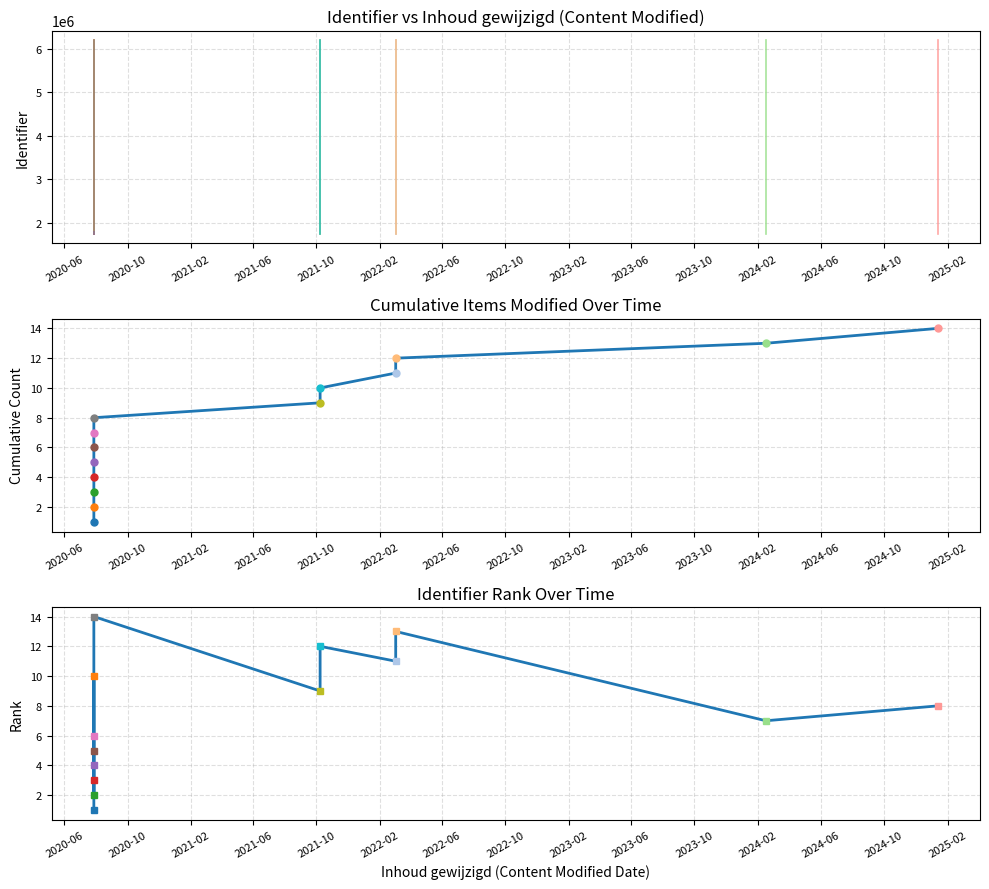

What is the value of the Cumulative items modified point at the 5th from the left?

5